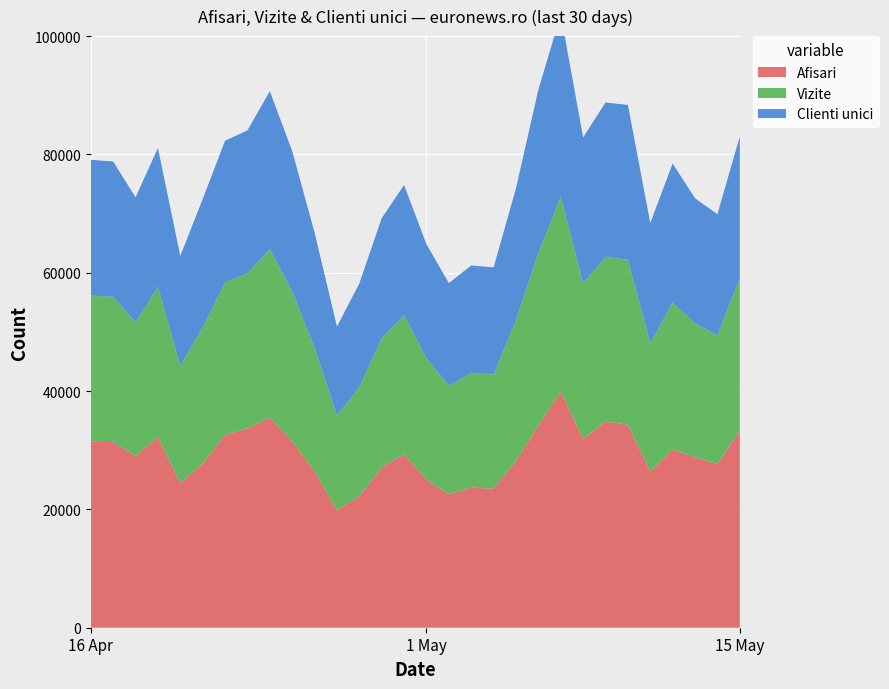

Reading left to right, extract all data points from this chart.

Afisari: 31439	31372	29020	32265	24424	27761	32595	33698	35517	31522	26407	19874	22229	27121	29333	24976	22543	23684	23501	28211	34159	39911	31908	34880	34311	26413	30115	28828	27626	33358
Vizite: 24692	24556	22611	25375	19827	22996	25752	26192	28482	25294	20877	16002	18471	21760	23511	20527	18381	19376	19269	23720	29176	32929	26295	27802	27898	21645	24832	22605	21812	25657
Clienti unici: 22963	22873	21119	23444	18594	21702	23968	24175	26690	23762	19497	15025	17491	20354	21977	19309	17336	18166	18138	22357	27616	30807	24668	26101	26155	20357	23512	21150	20461	24015